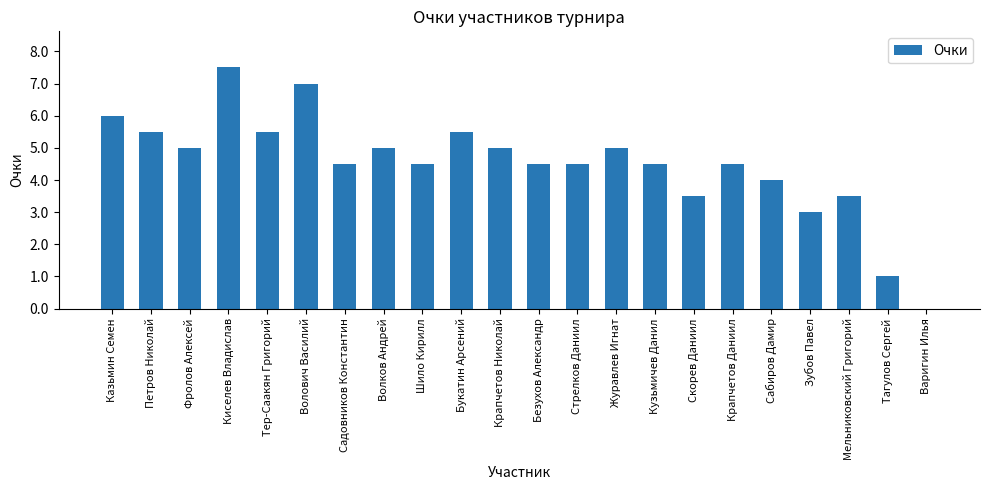

What is the sum of the values at Волков Андрей and Сабиров Дамир?

9.0